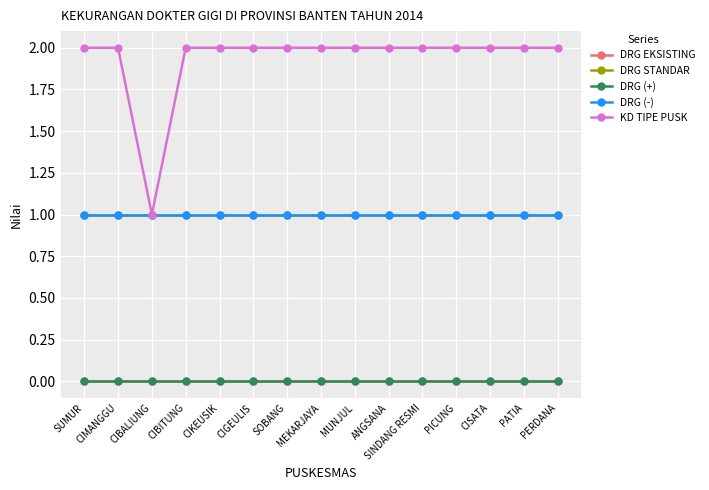

Reading left to right, list all the values displayed in this chart.

DRG EKSISTING: SUMUR=0	CIMANGGU=0	CIBALIUNG=0	CIBITUNG=0	CIKEUSIK=0	CIGEULIS=0	SOBANG=0	MEKARJAYA=0	MUNJUL=0	ANGSANA=0	SINDANG RESMI=0	PICUNG=0	CISATA=0	PATIA=0	PERDANA=0
DRG STANDAR: SUMUR=1	CIMANGGU=1	CIBALIUNG=1	CIBITUNG=1	CIKEUSIK=1	CIGEULIS=1	SOBANG=1	MEKARJAYA=1	MUNJUL=1	ANGSANA=1	SINDANG RESMI=1	PICUNG=1	CISATA=1	PATIA=1	PERDANA=1
DRG (+): SUMUR=0	CIMANGGU=0	CIBALIUNG=0	CIBITUNG=0	CIKEUSIK=0	CIGEULIS=0	SOBANG=0	MEKARJAYA=0	MUNJUL=0	ANGSANA=0	SINDANG RESMI=0	PICUNG=0	CISATA=0	PATIA=0	PERDANA=0
DRG (-): SUMUR=1	CIMANGGU=1	CIBALIUNG=1	CIBITUNG=1	CIKEUSIK=1	CIGEULIS=1	SOBANG=1	MEKARJAYA=1	MUNJUL=1	ANGSANA=1	SINDANG RESMI=1	PICUNG=1	CISATA=1	PATIA=1	PERDANA=1
KD TIPE PUSK: SUMUR=2	CIMANGGU=2	CIBALIUNG=1	CIBITUNG=2	CIKEUSIK=2	CIGEULIS=2	SOBANG=2	MEKARJAYA=2	MUNJUL=2	ANGSANA=2	SINDANG RESMI=2	PICUNG=2	CISATA=2	PATIA=2	PERDANA=2